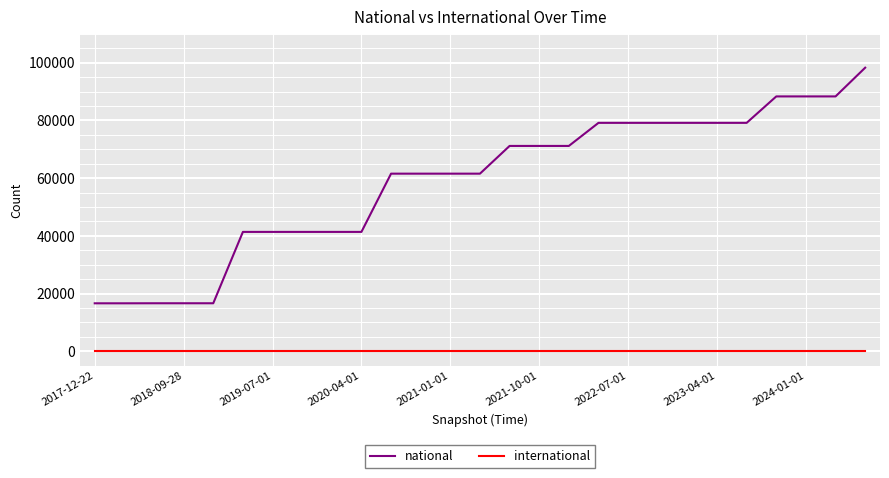

Rank the series by their maximum value, from lowest to highest.

international, national